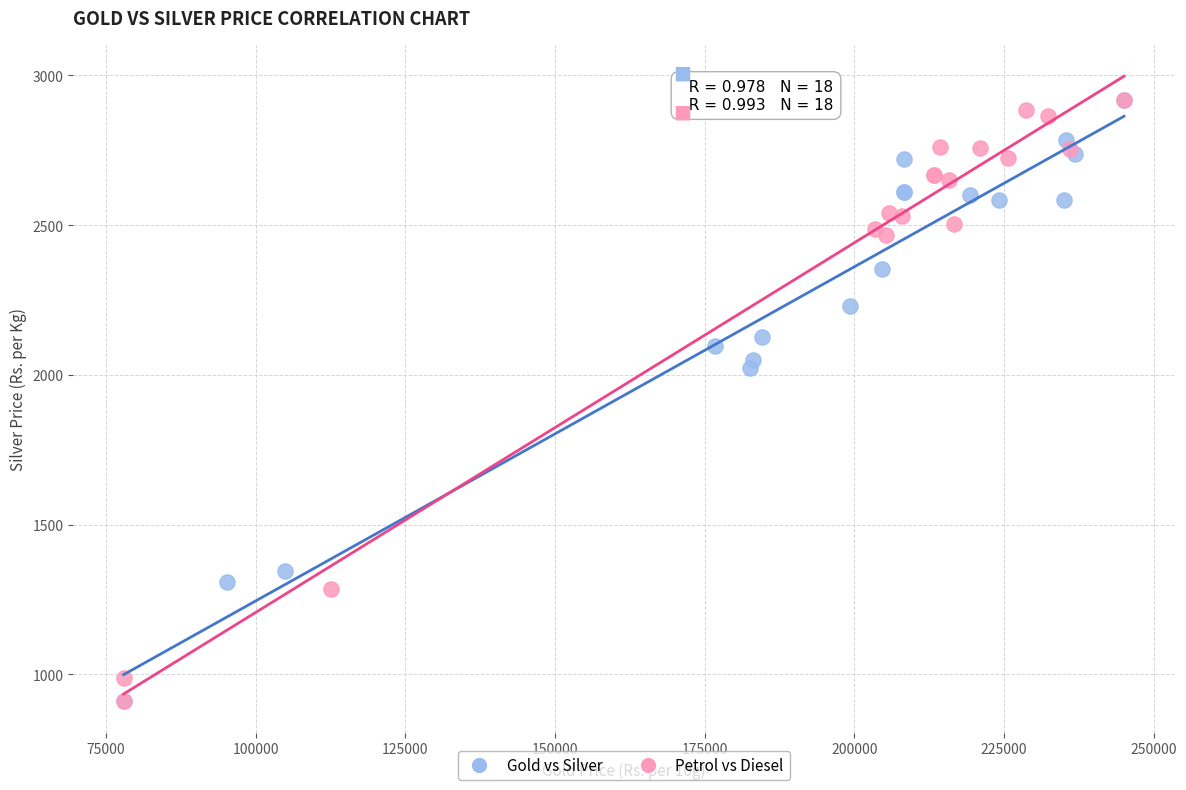

What are all the series names shown in the legend?

Gold vs Silver, Petrol vs Diesel